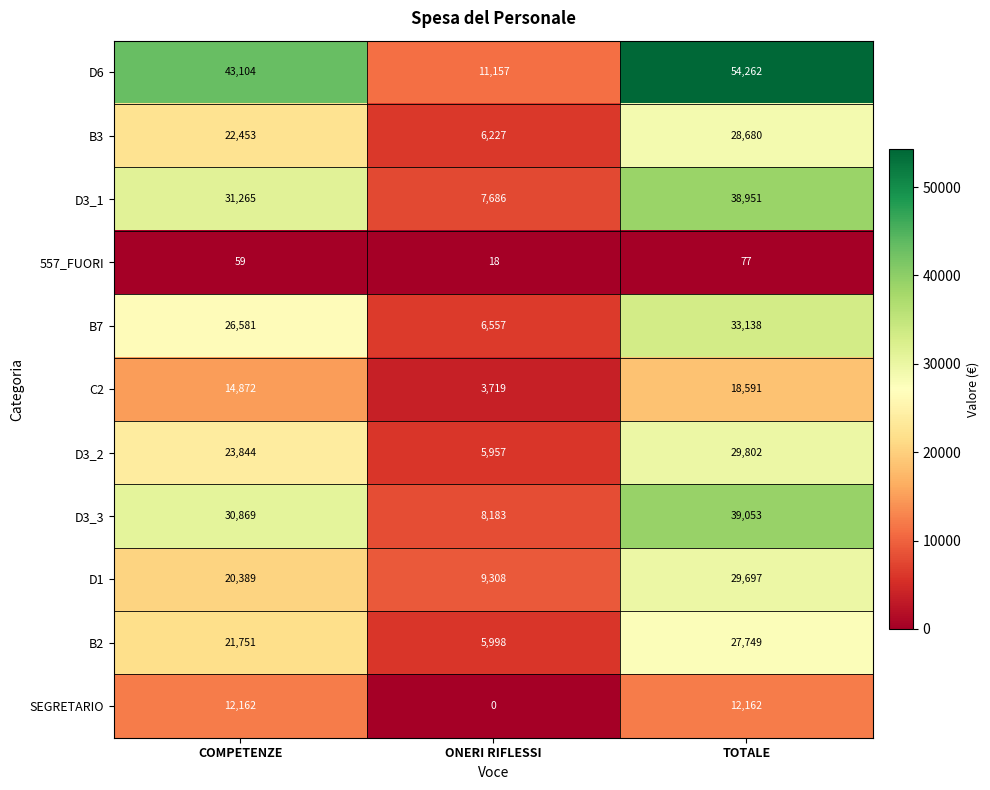

What is the maximum value shown in the chart?

54262